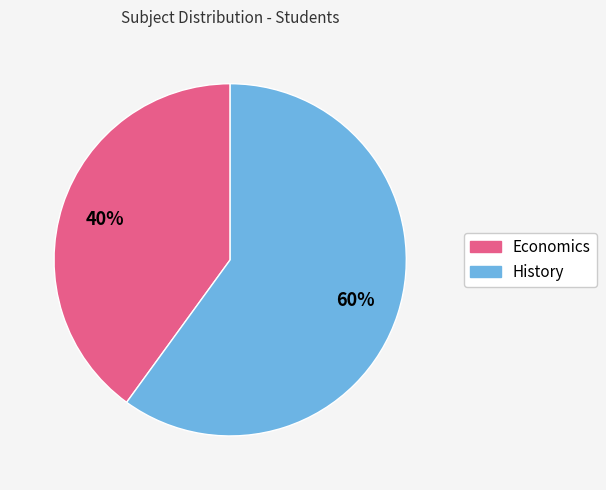

To the nearest percent, what is the difference between the largest and smallest slice percentages?

20%